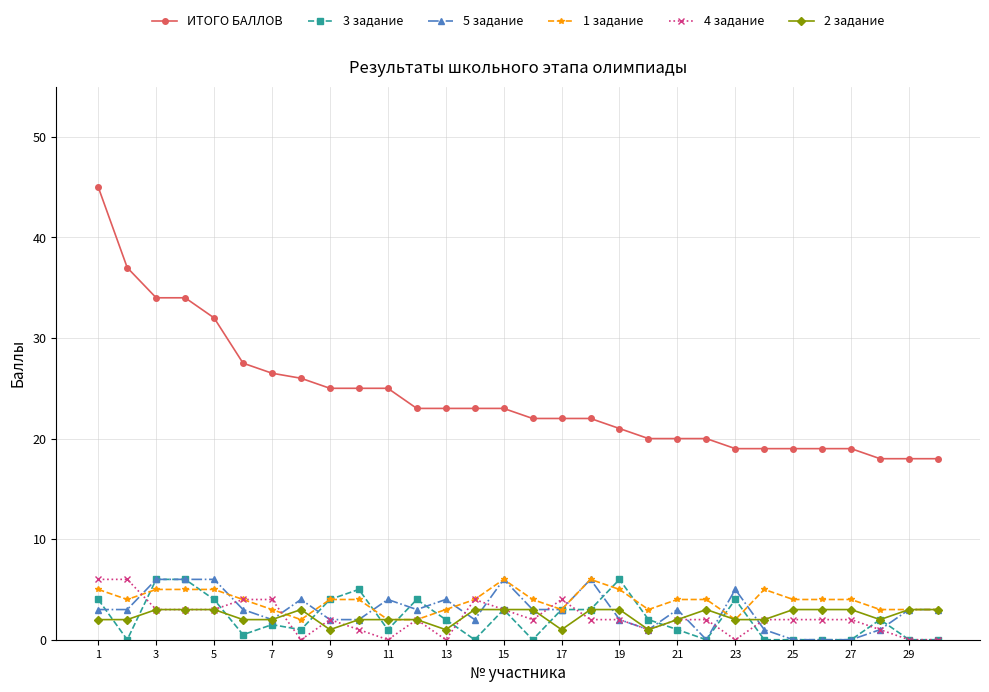

True or false: 4 задание and ИТОГО БАЛЛОВ intersect in this chart.

False